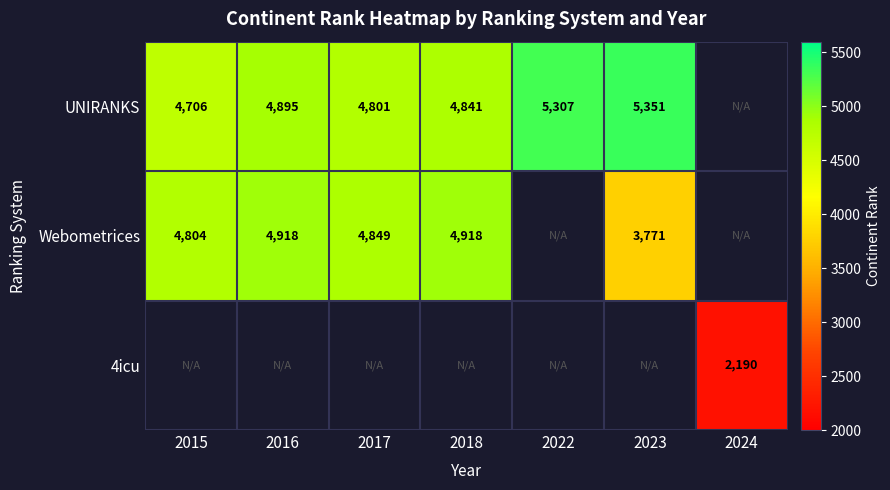

What is the spread (max minus min) of values at 2018?

77.0